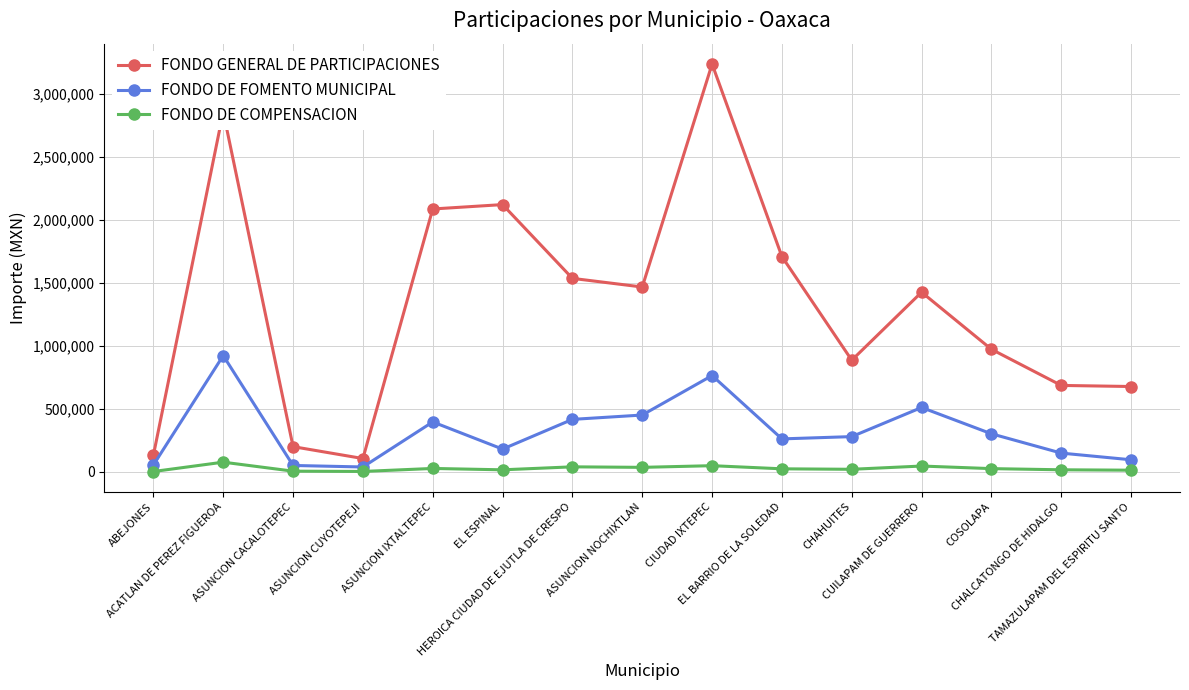

What is the label of the 15th point from the left?

TAMAZULAPAM DEL ESPIRITU SANTO